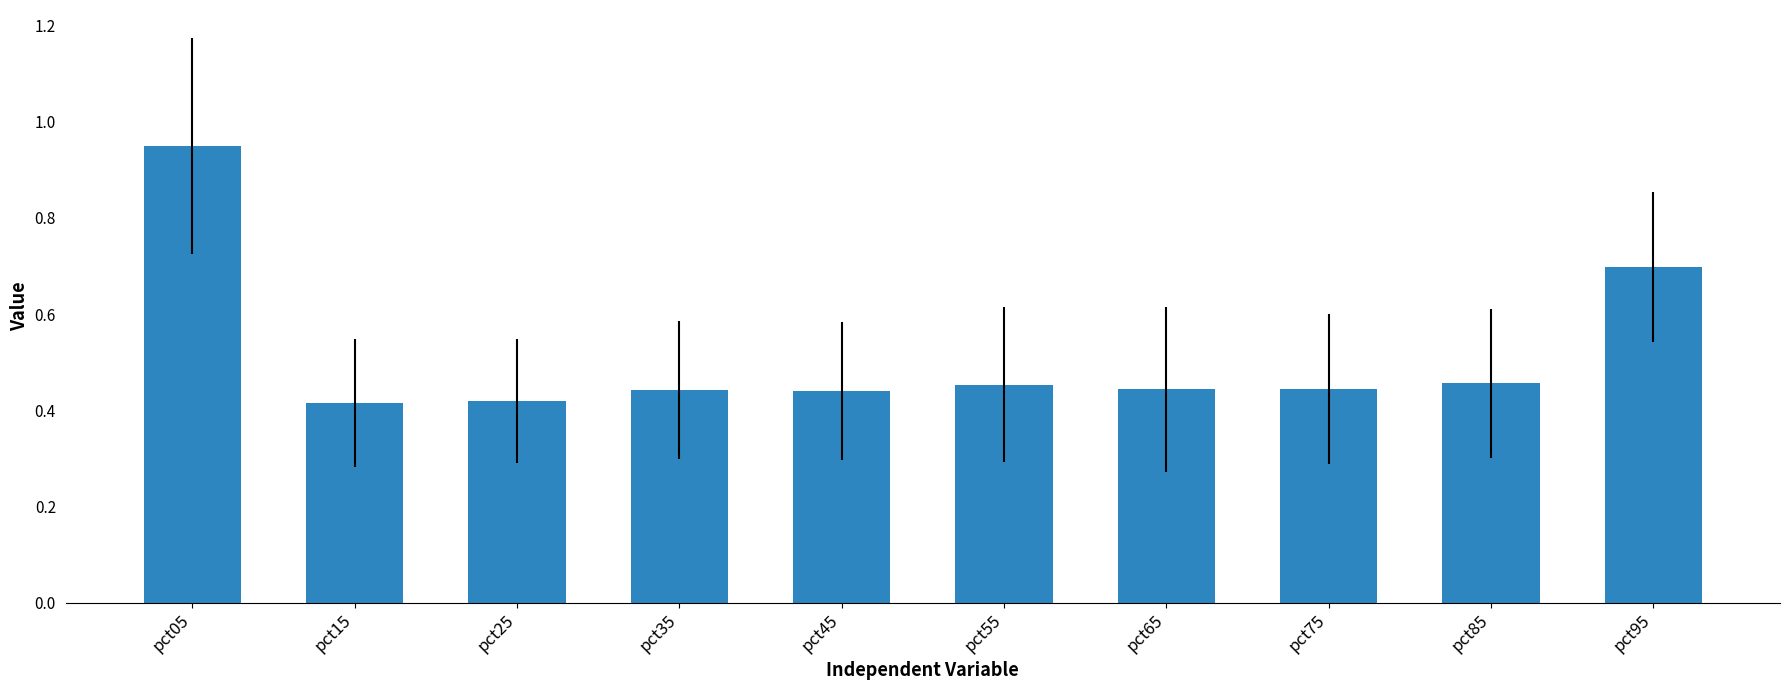

What is the sum of the values at pct95 and pct65?

1.1